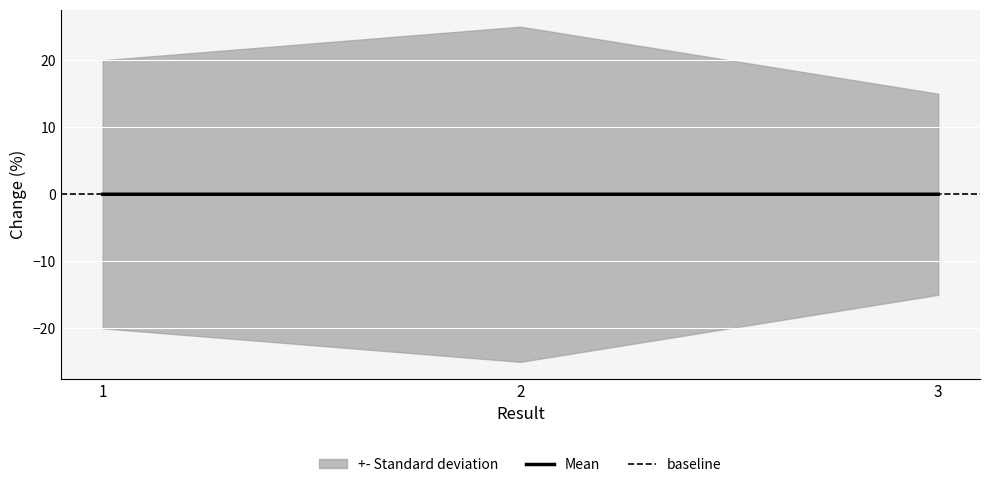

Which label corresponds to the largest value in the chart?

3